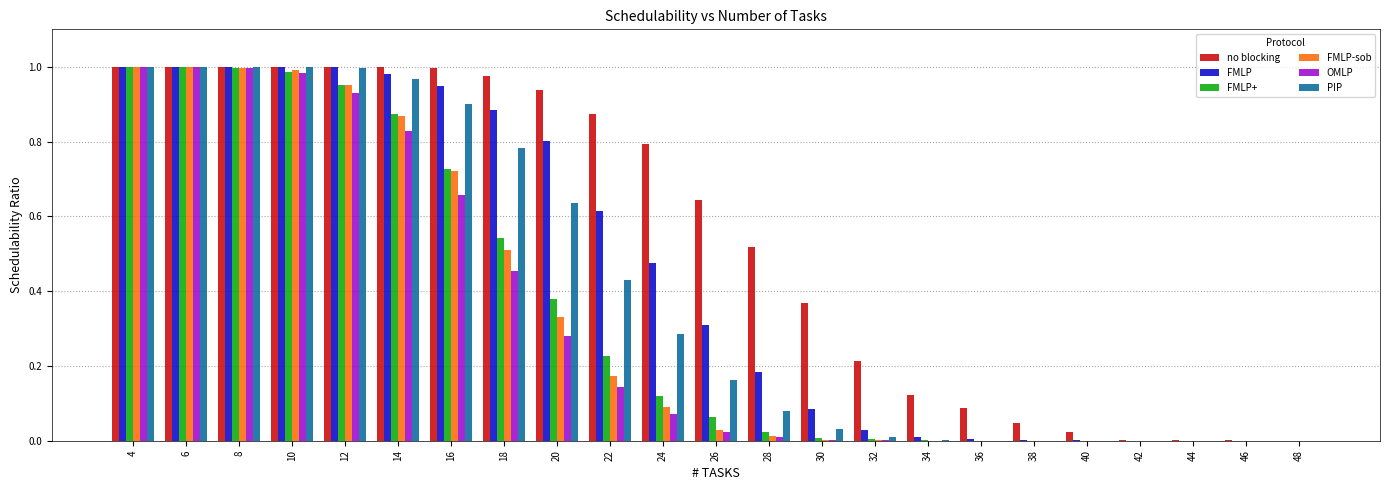

What is the sum of all no blocking values?

12.6